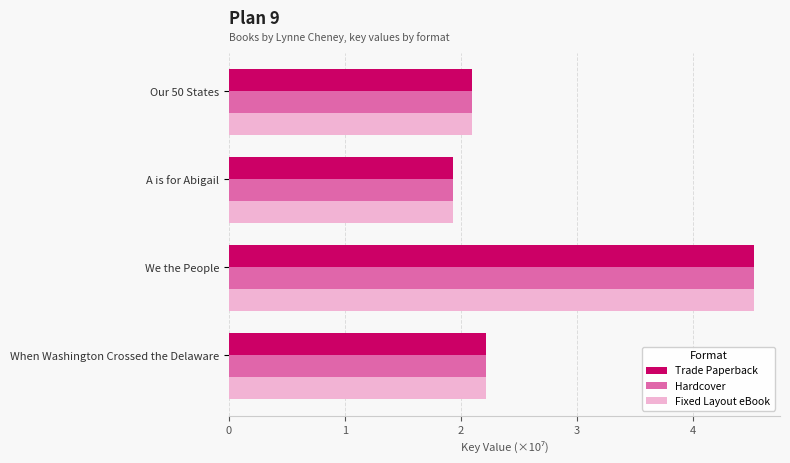

At which category is the sum across all series the highest?

We the People